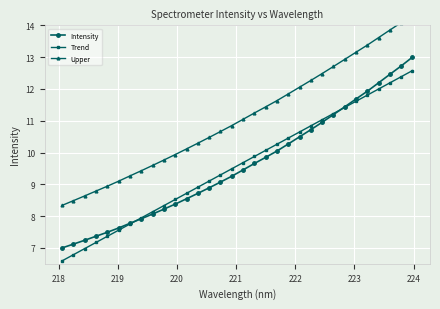

How many distinct data groups are displayed?

3